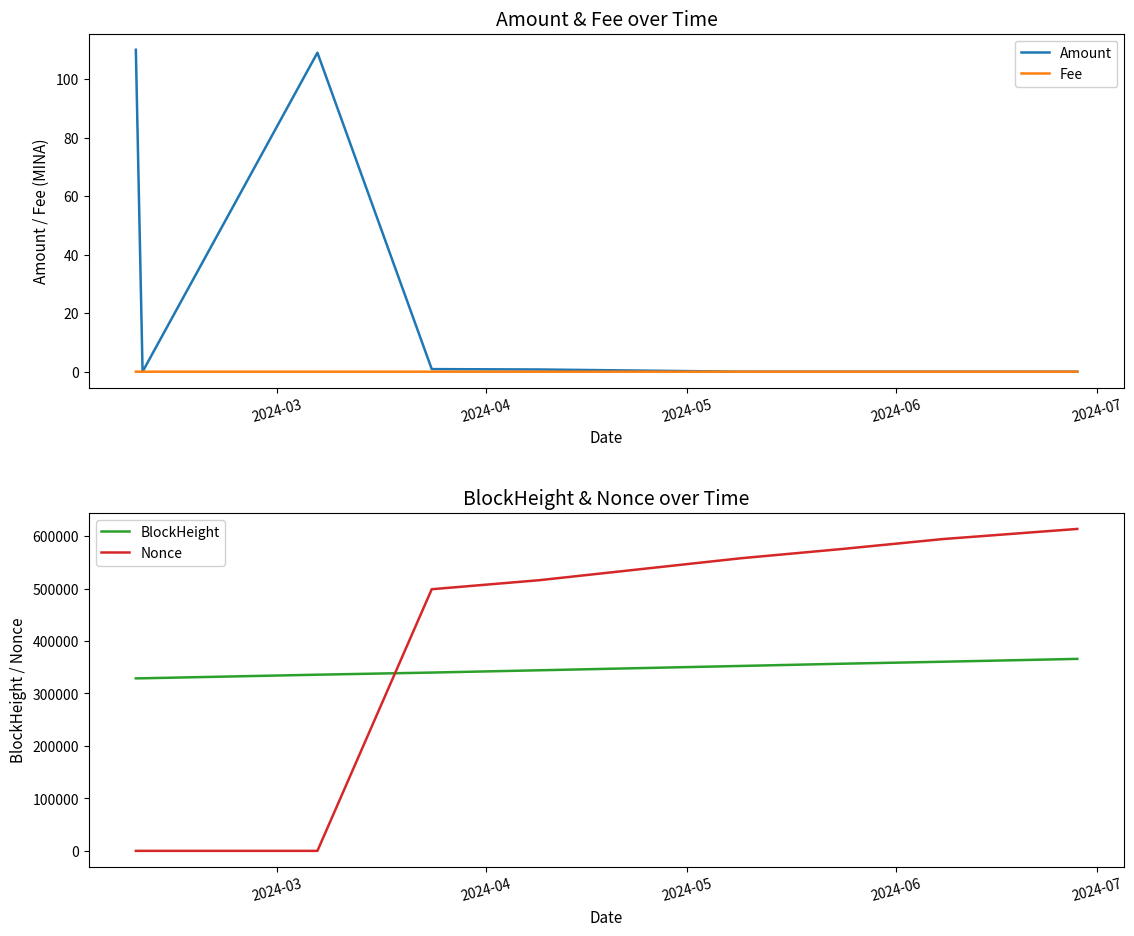

After their last crossing, which series has the higher values: BlockHeight or Nonce?

Nonce